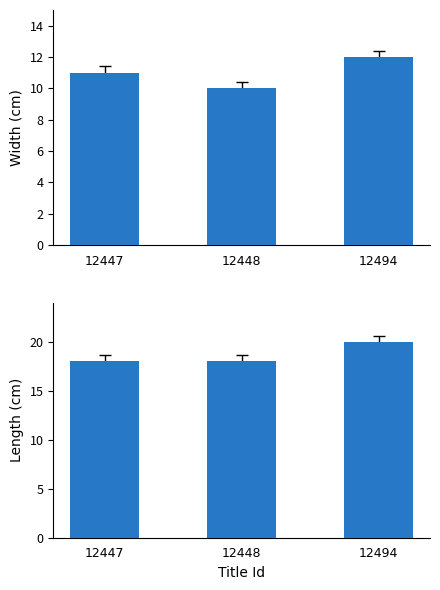

Rank the series at 12448 from lowest to highest value.

Width, Length